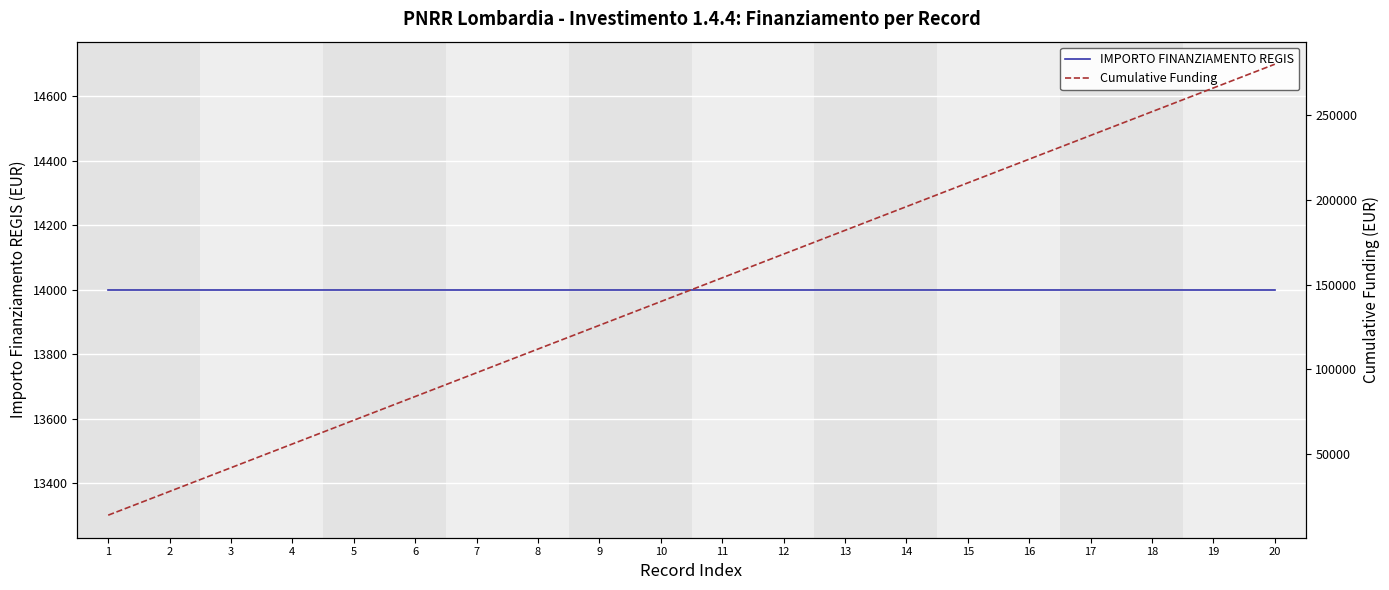

Between 10 and 19, which series saw the biggest shift?

Cumulative Funding